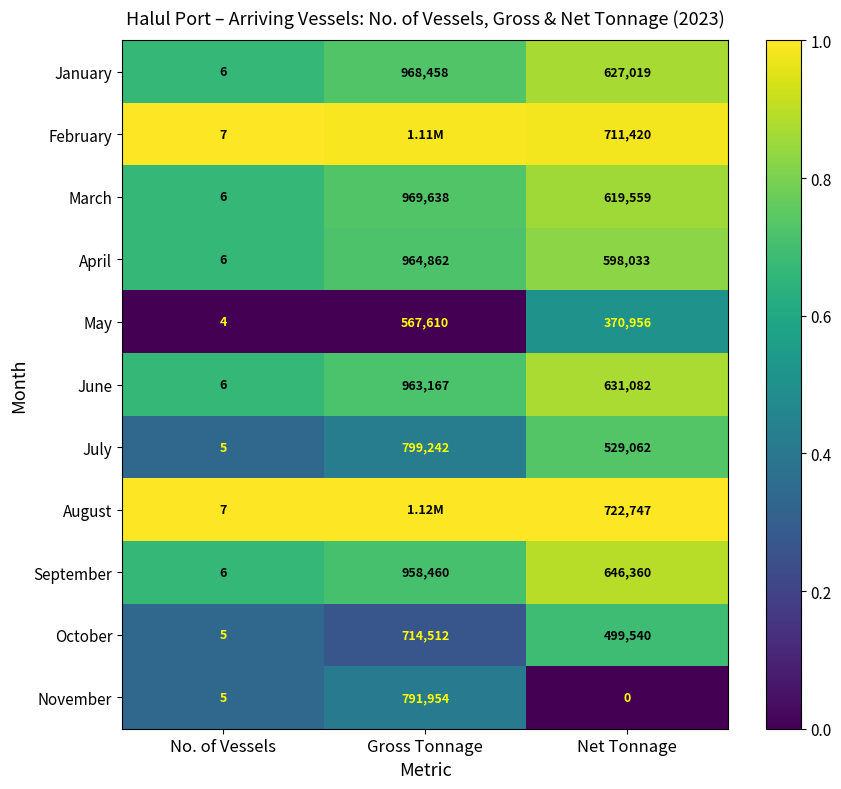

Which category has the highest value in the July series?

Gross Tonnage